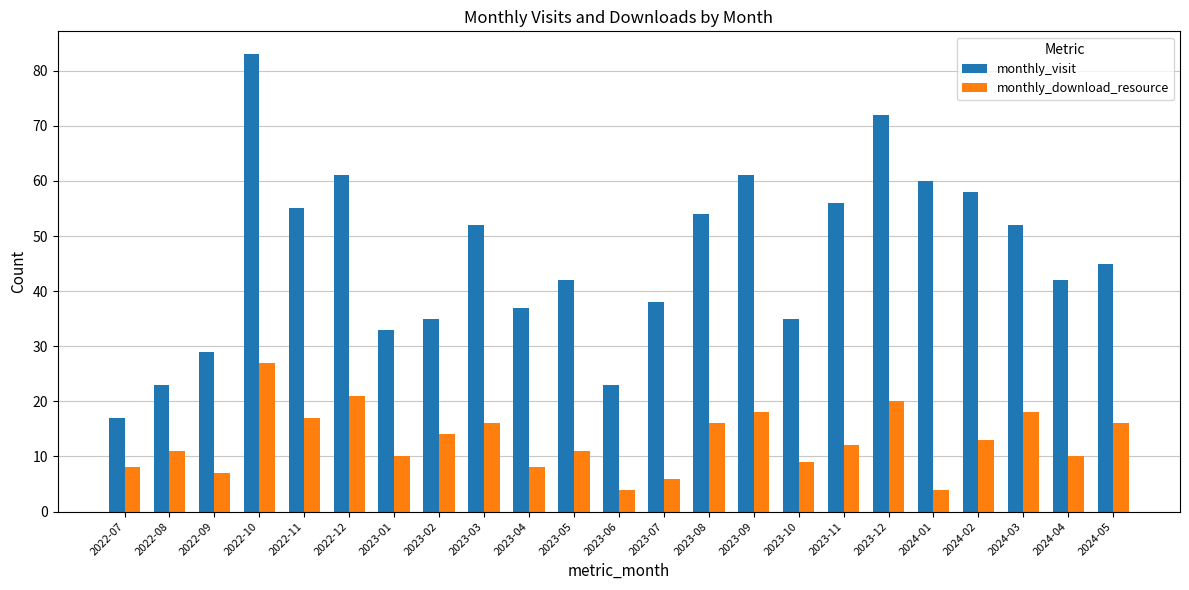

What is the label of the 11th bar from the left?

2023-05